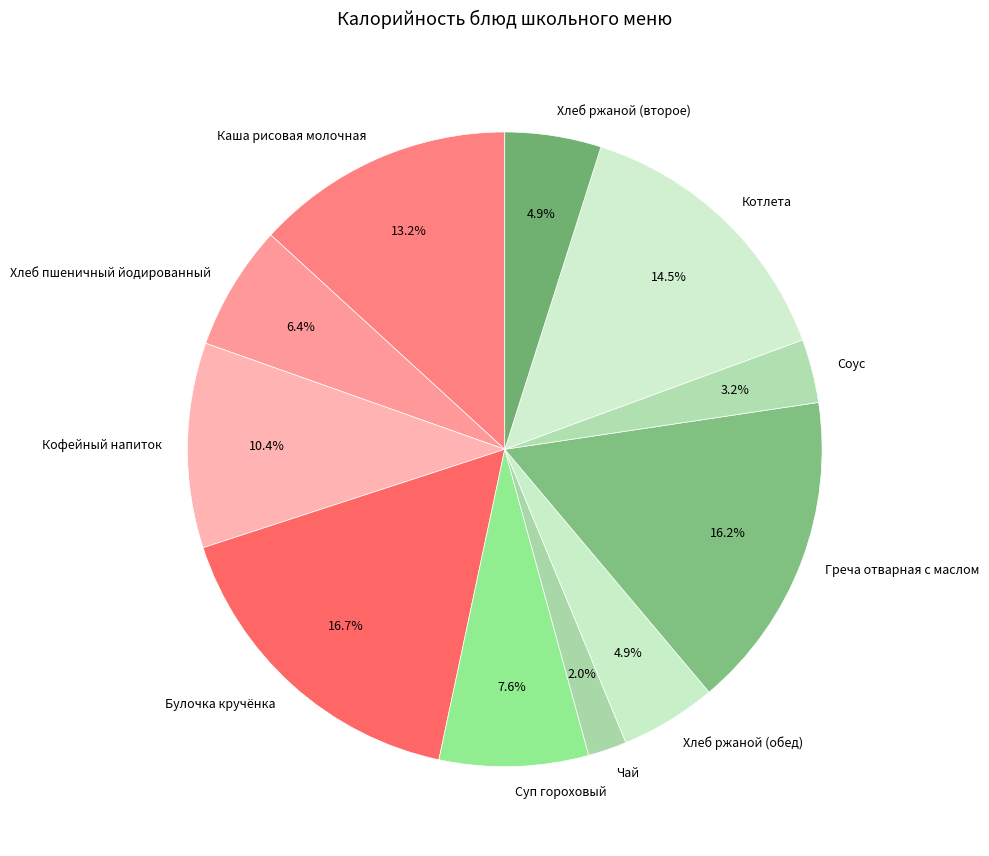

To the nearest percent, what is the difference between the largest and smallest slice percentages?

15%